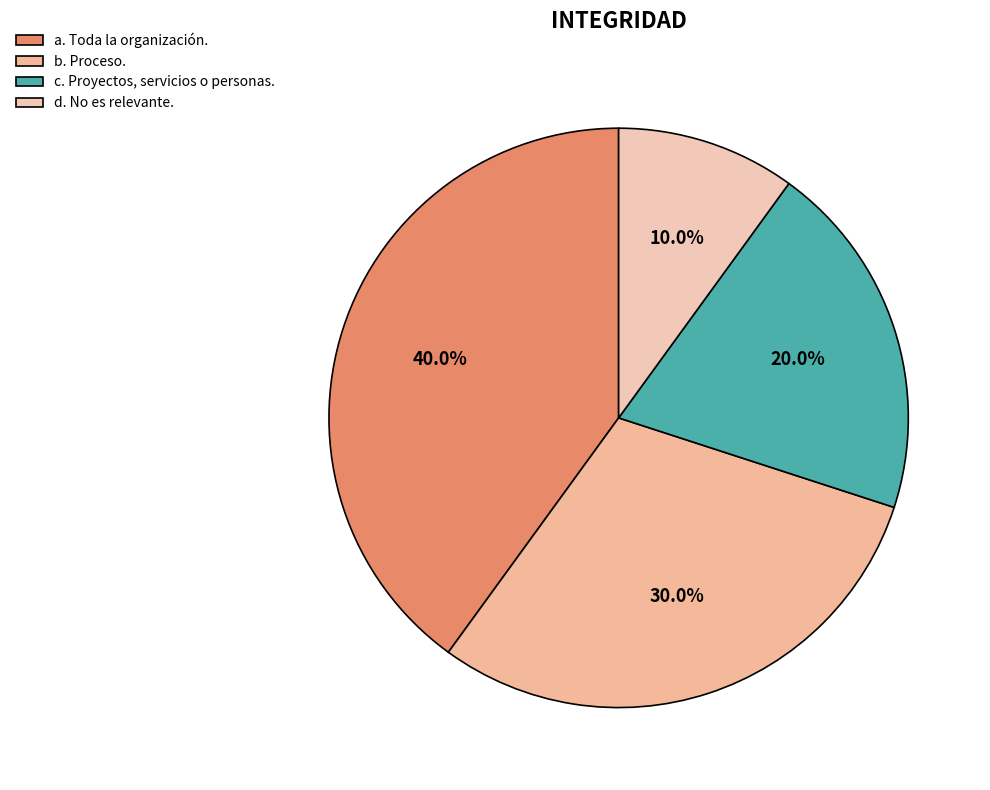

Is it true that c. Proyectos, servicios o personas. is 20% of the pie?

True